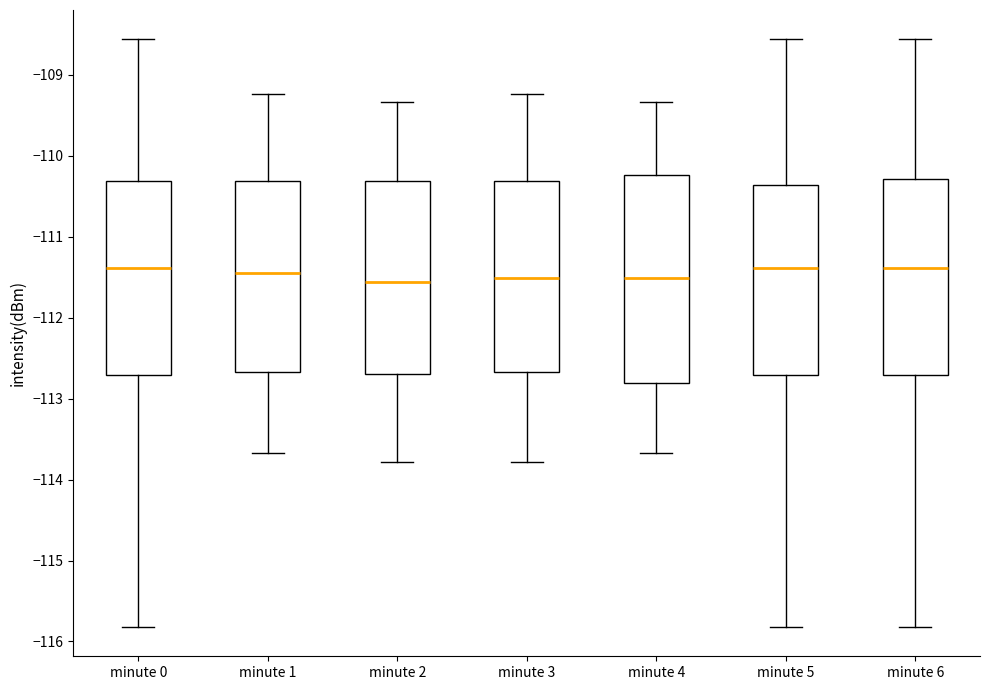

Reading left to right, transcribe this box plot: for each box, give where its median line is, the range the box spans, and where its two whiskers end, as read against the y-axis. The values are not printed on the chart, so give them approximately, as read against the axis.

minute 0: median -111.4, box -112.7 to -110.3, whiskers -115.8 to -108.6
minute 1: median -111.4, box -112.7 to -110.3, whiskers -113.7 to -109.2
minute 2: median -111.6, box -112.7 to -110.3, whiskers -113.8 to -109.3
minute 3: median -111.5, box -112.7 to -110.3, whiskers -113.8 to -109.2
minute 4: median -111.5, box -112.8 to -110.2, whiskers -113.7 to -109.3
minute 5: median -111.4, box -112.7 to -110.4, whiskers -115.8 to -108.6
minute 6: median -111.4, box -112.7 to -110.3, whiskers -115.8 to -108.6